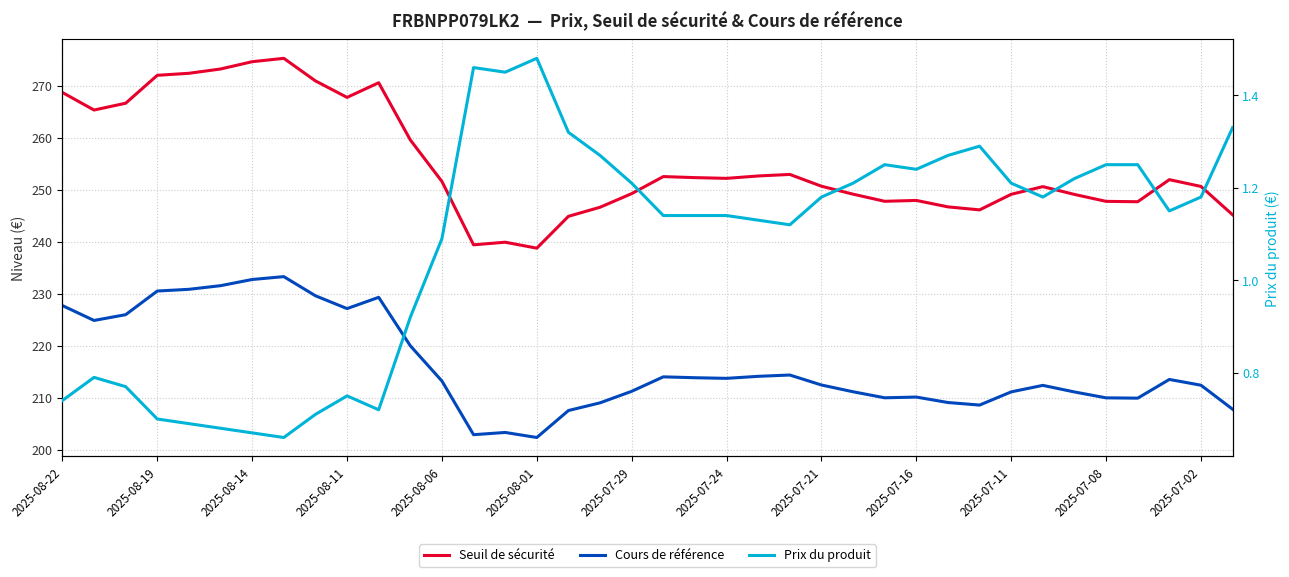

What is the minimum value for Seuil de sécurité?

238.8